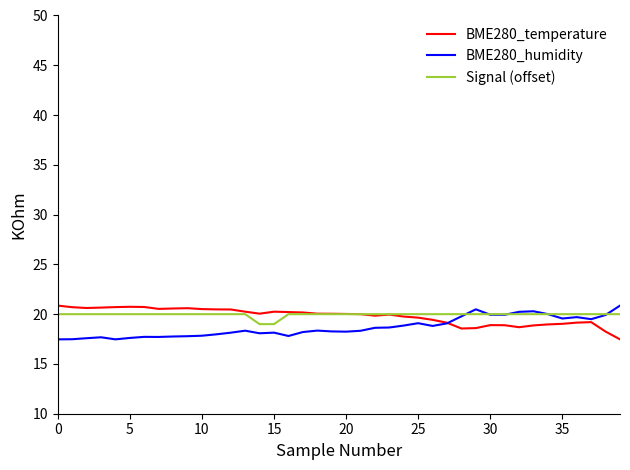

What is the smallest value displayed?

17.5